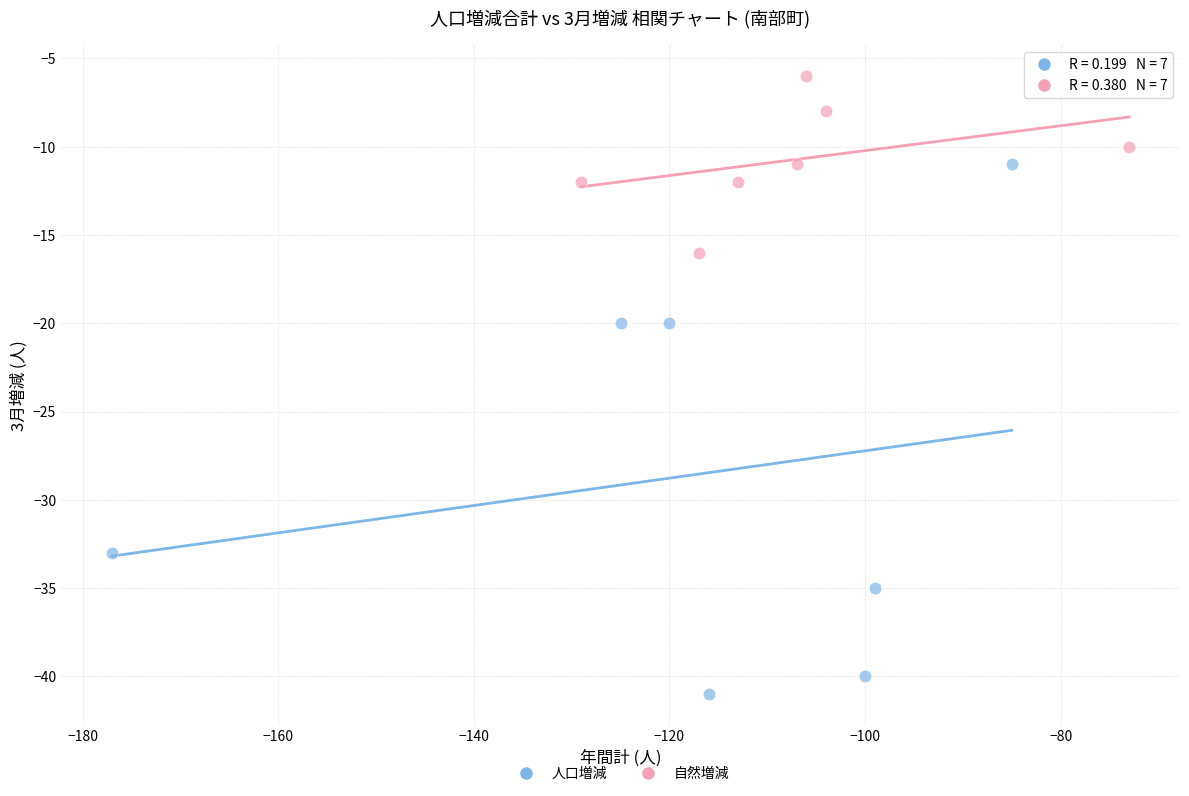

Which series has the largest Y range (max minus min)?

人口増減